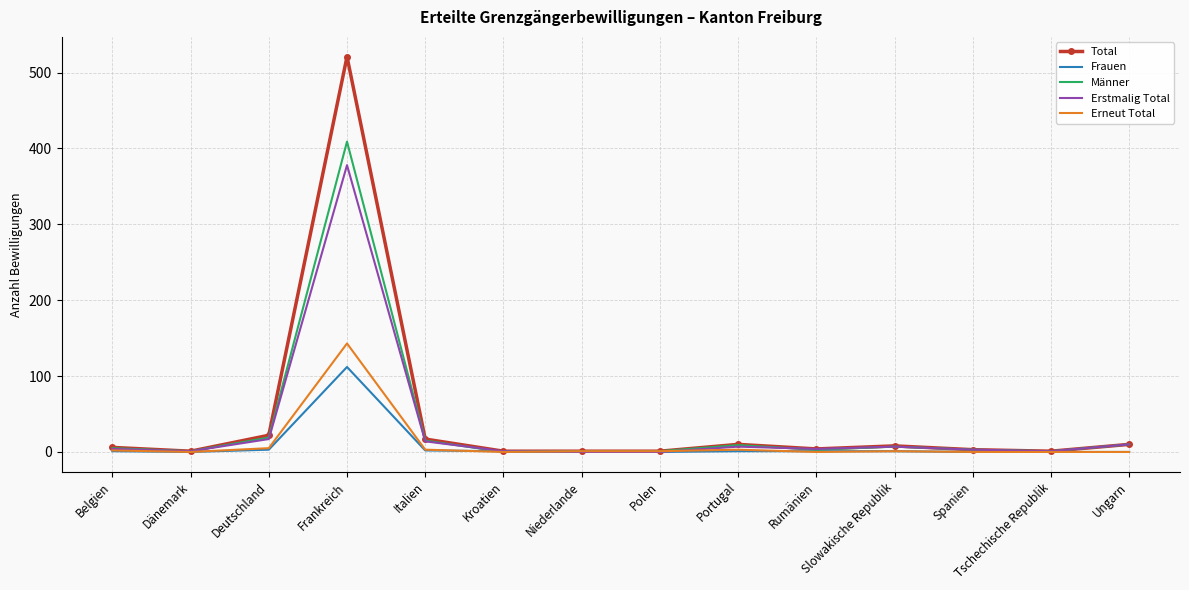

How many distinct data groups are displayed?

5